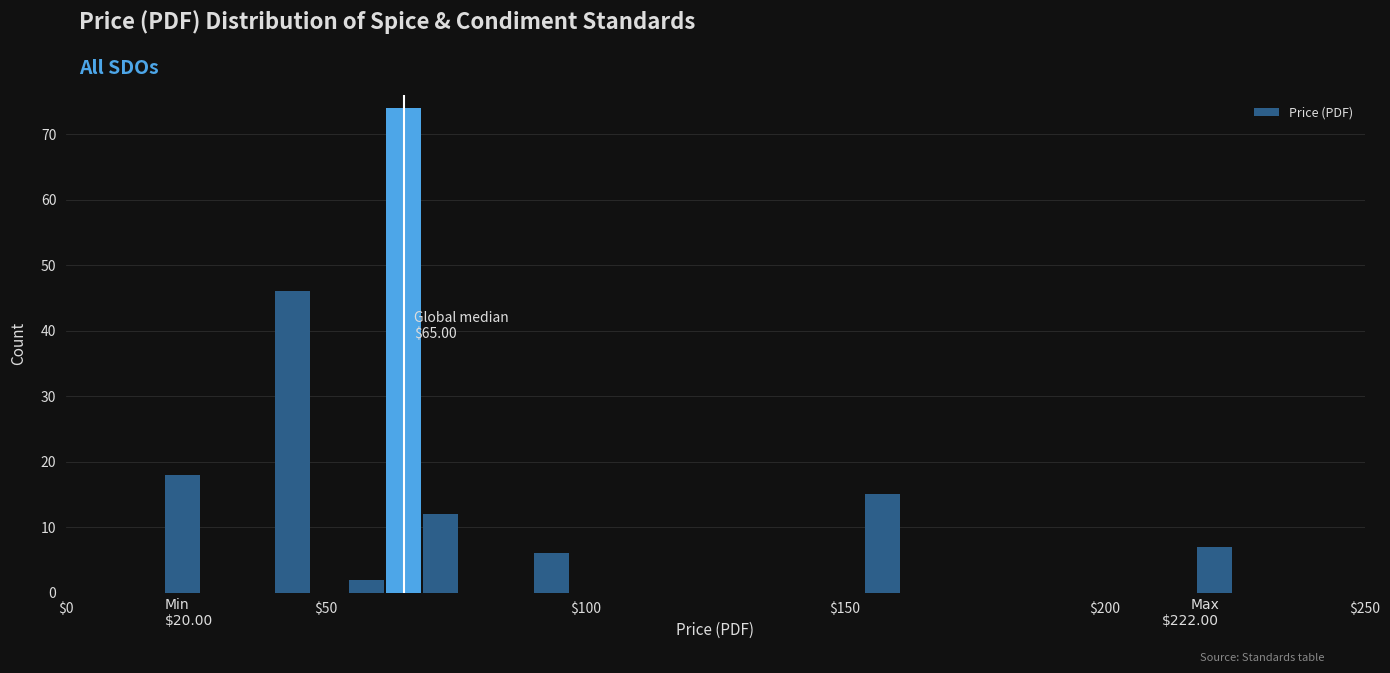

Around what value on the x-axis is the tallest bar? Give the approximate position of its centre, as read against the axis.

65